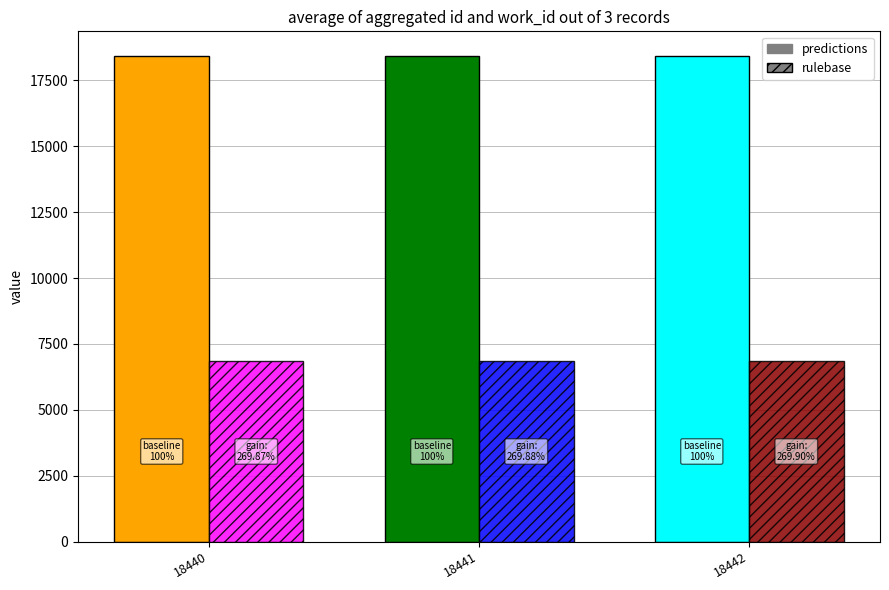

What is the sum of all work_id values?

20499